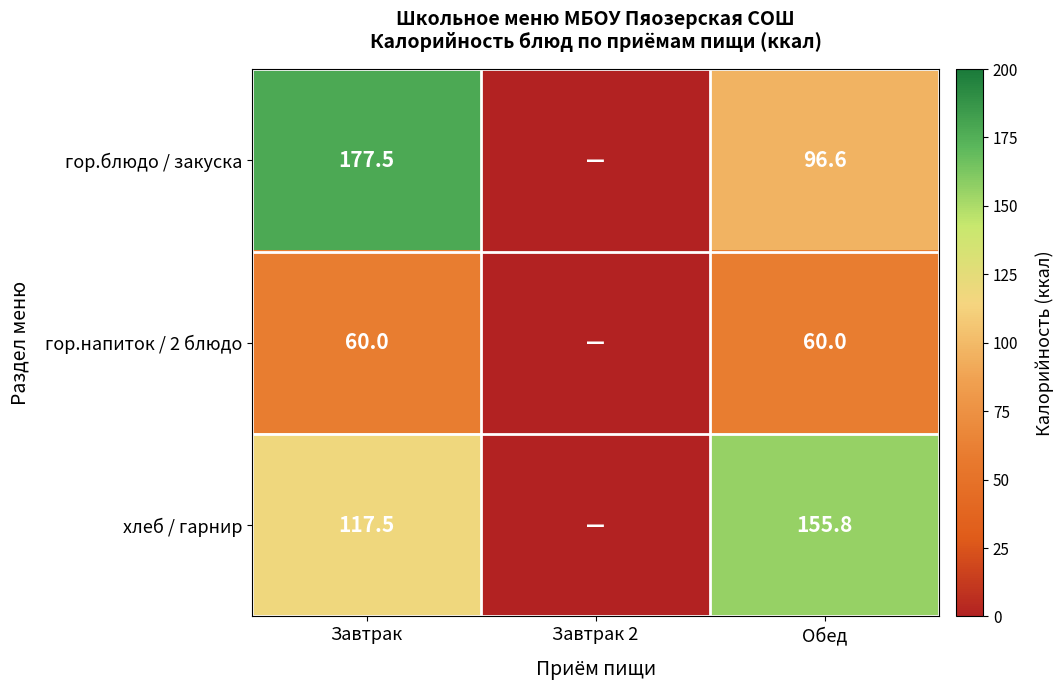

What is the sum of the хлеб / гарнир values at Завтрак and Обед?

273.3